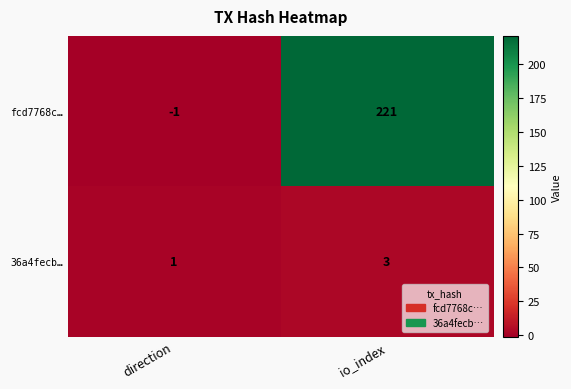

What is the sum of the 36a4fecb… values at io_index and direction?

4